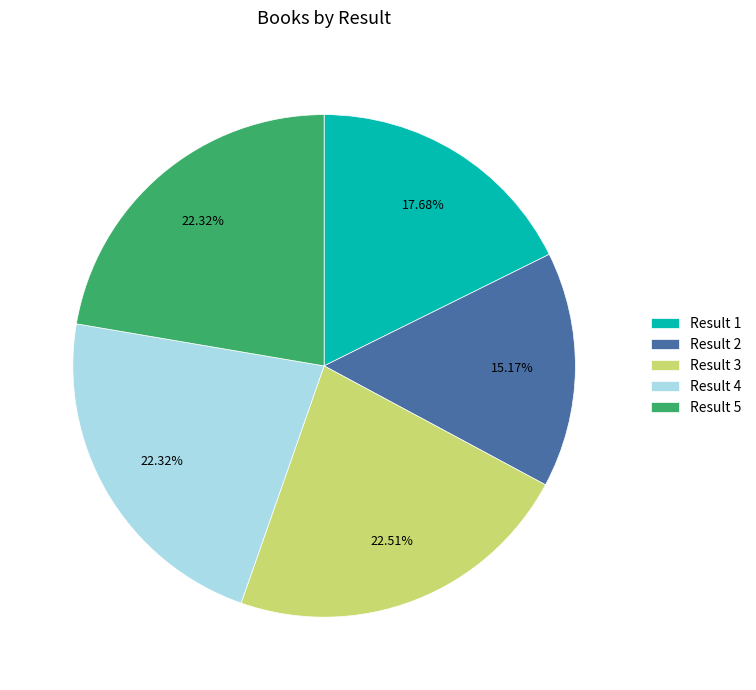

Do Result 1 and Result 5 together represent more than half of the pie?

No